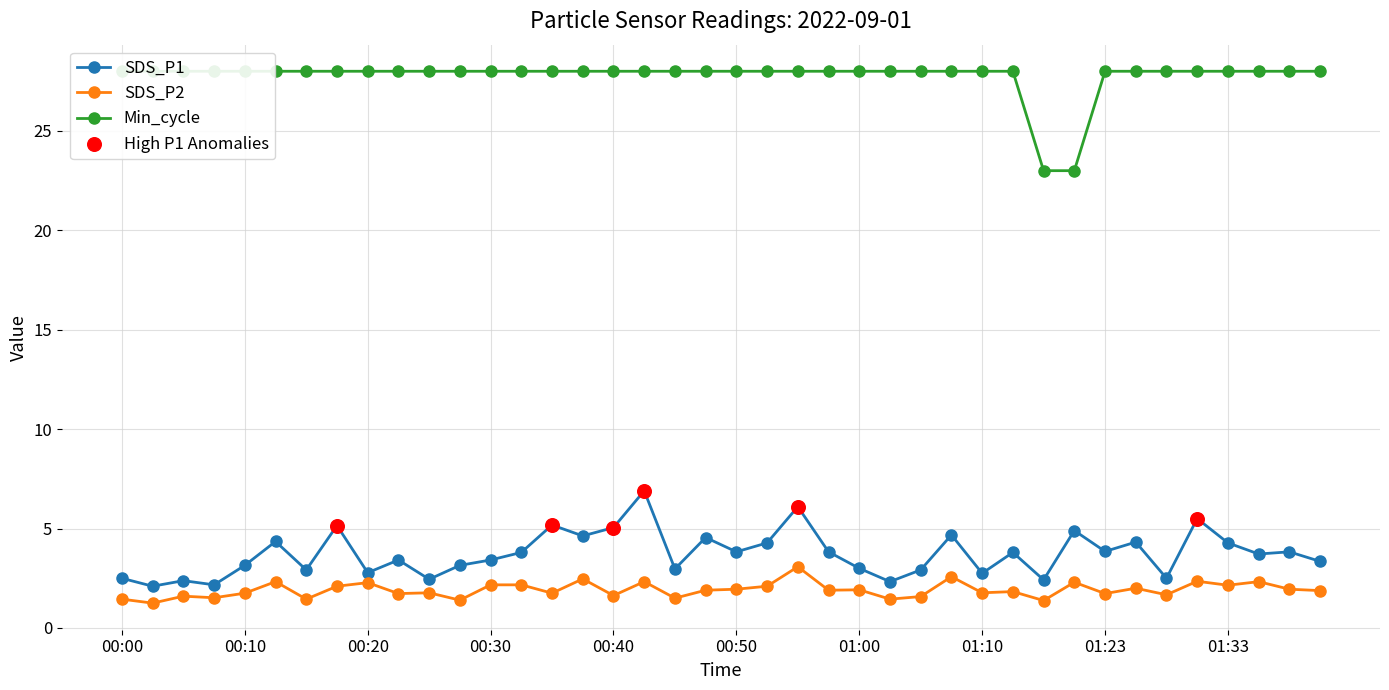

At how many categories does at least one series exceed 6?

40